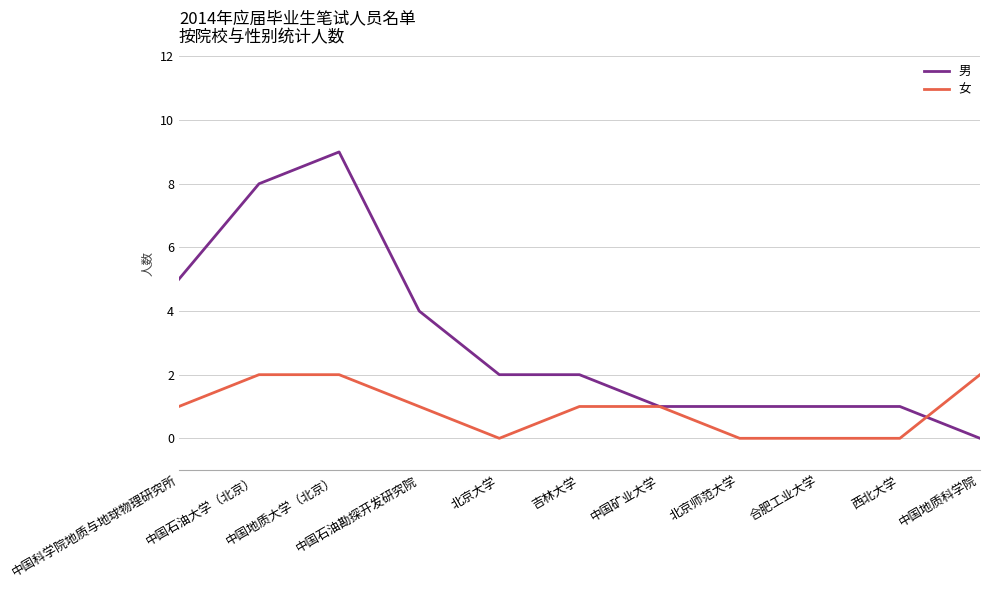

True or false: 女 has a value of 1 at 北京师范大学.

False